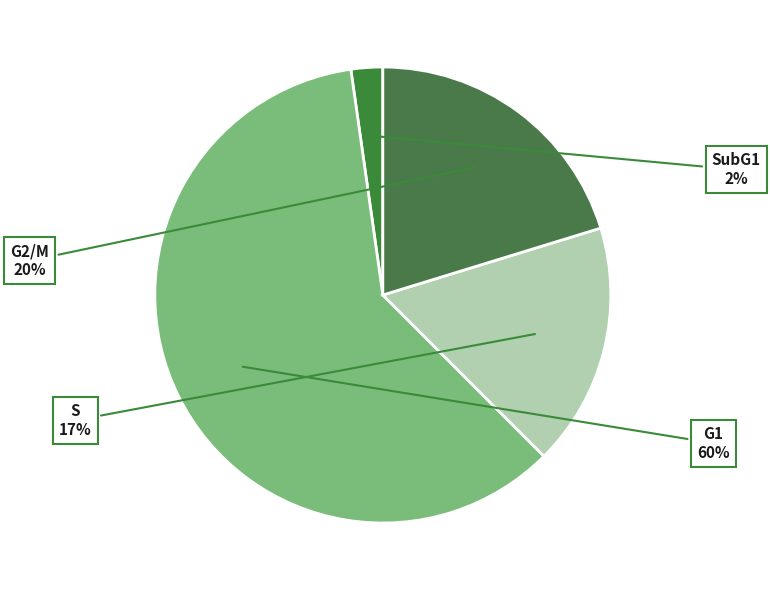

Is the sum of G2/M and SubG1 greater than half?

No